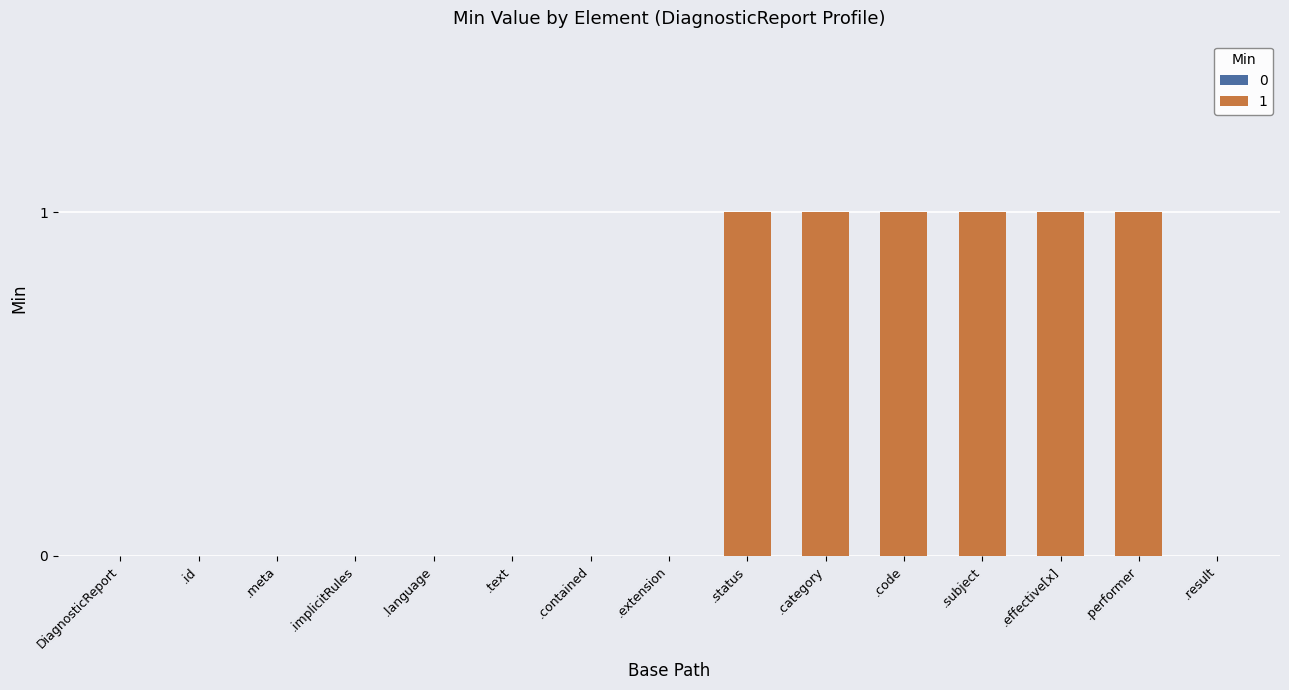

Is it true that Min=1 equals 2 at DiagnosticReport.meta?

False